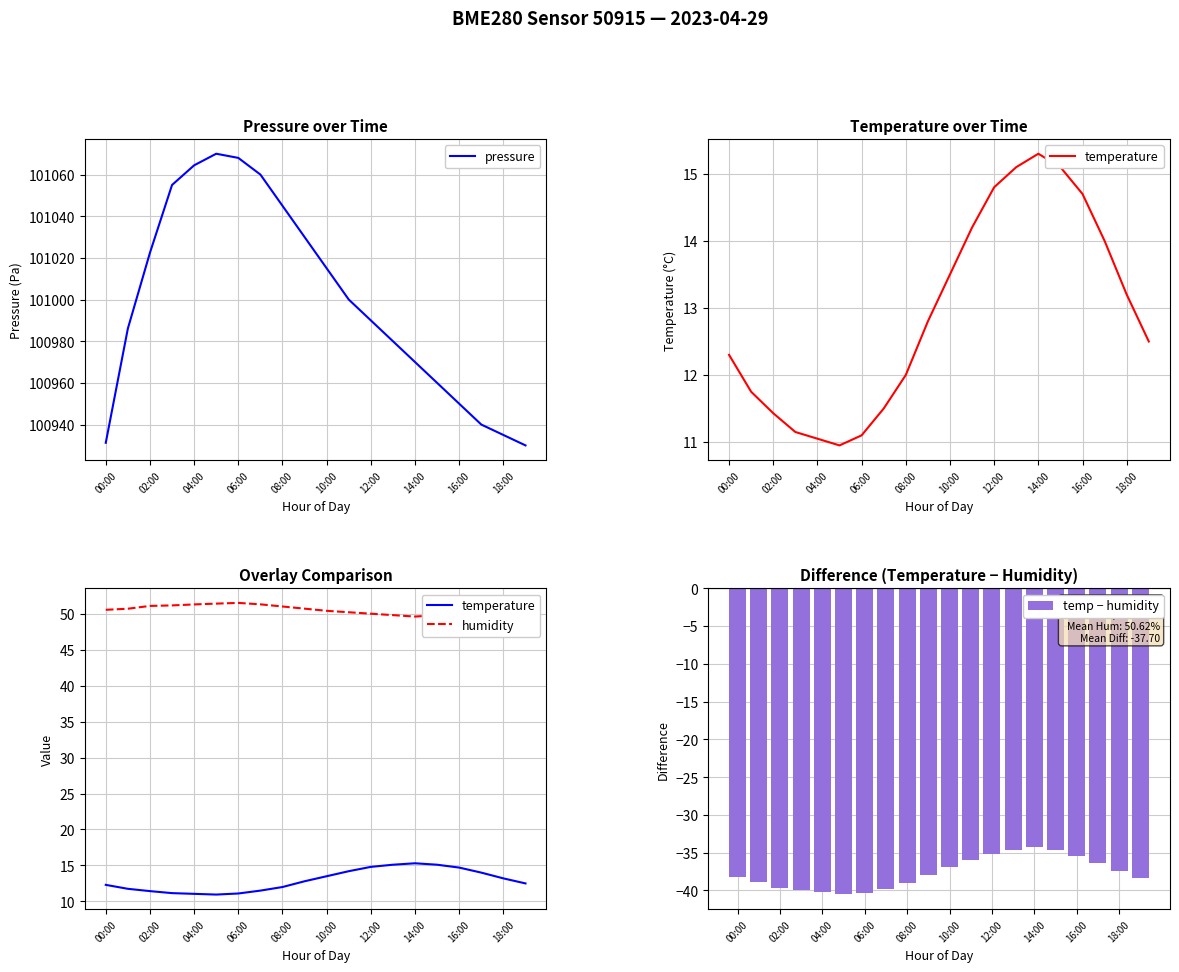

How many distinct data groups are displayed?

4